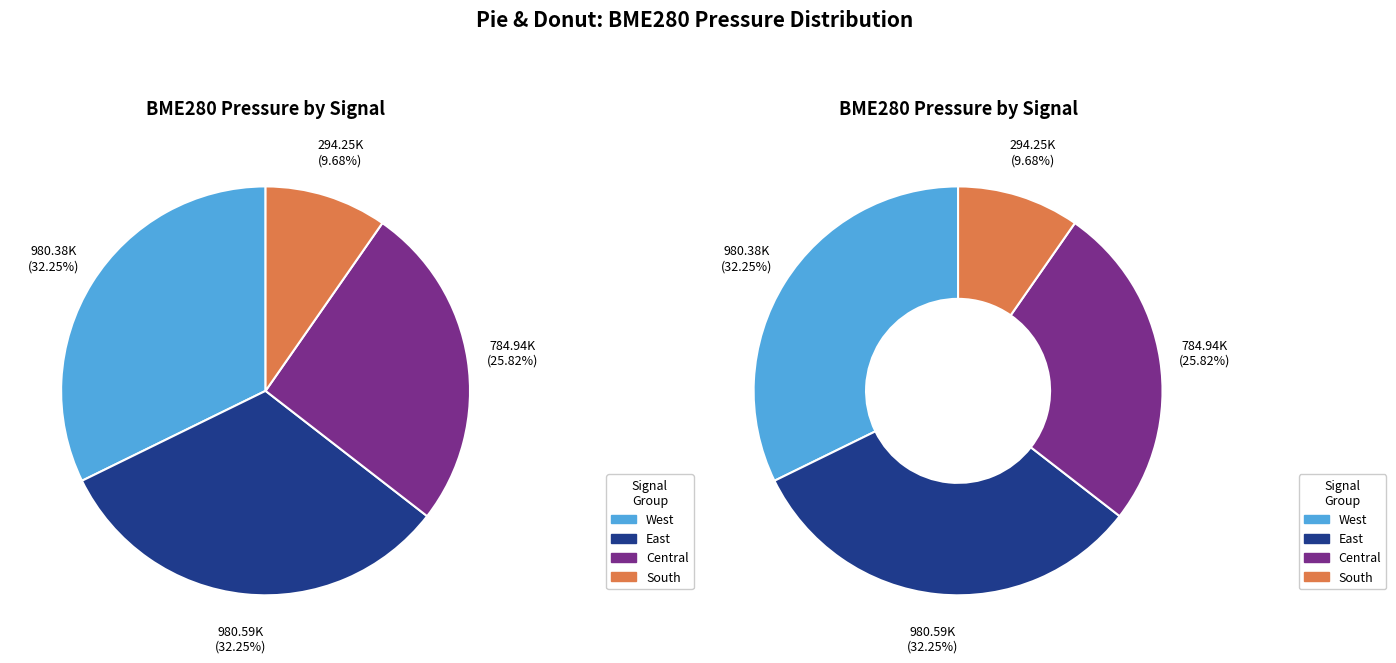

Does any single category account for the majority?

No